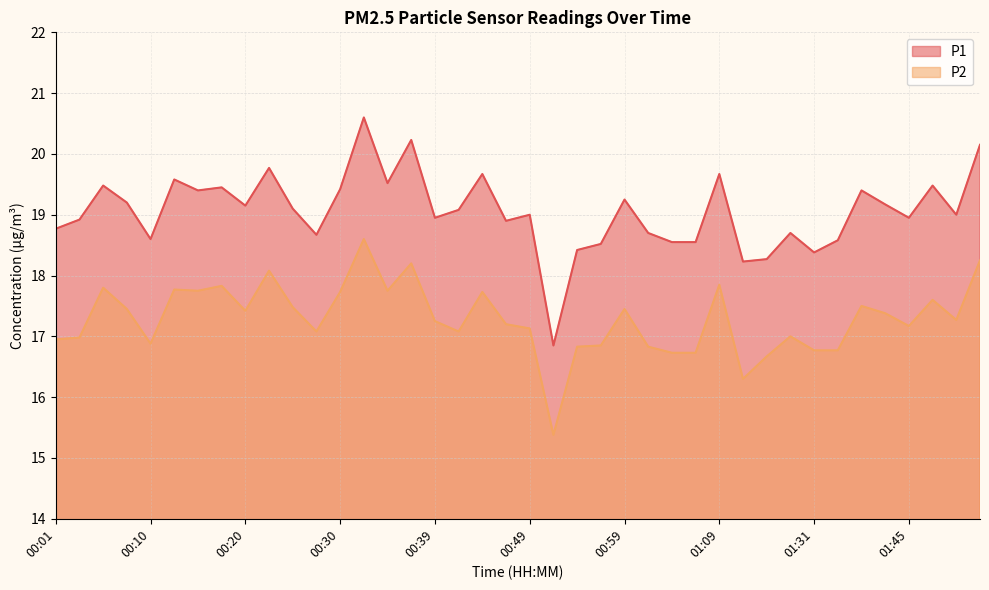

True or false: P1 has a value of 19.4 at 00:30.

True